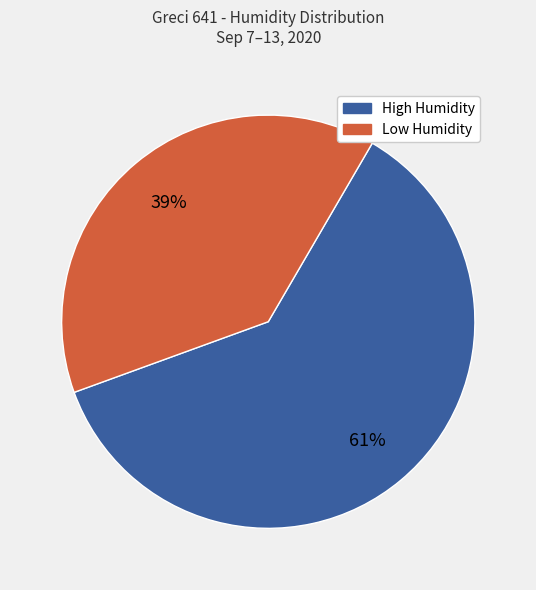

Is there a majority slice in this chart?

Yes